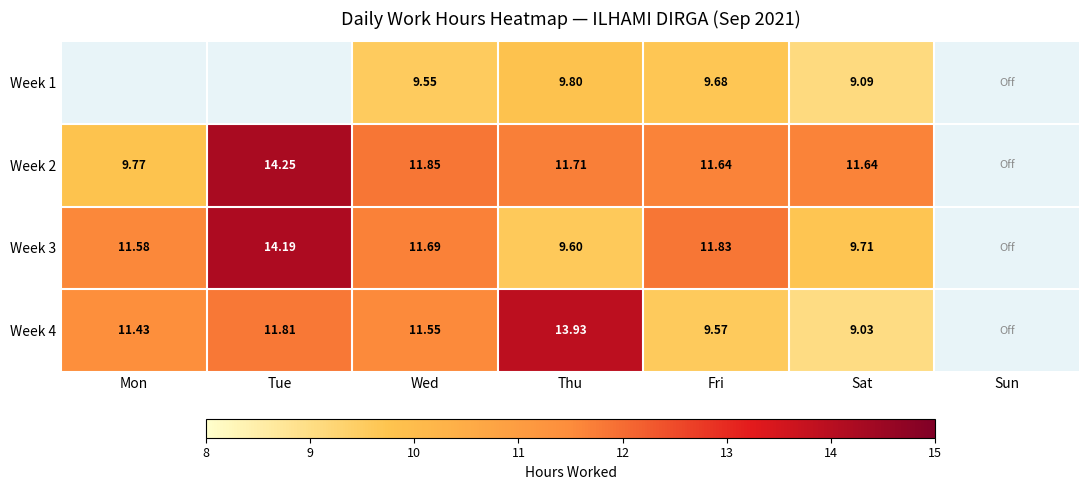

What is the total value across all series at Sat?

39.5